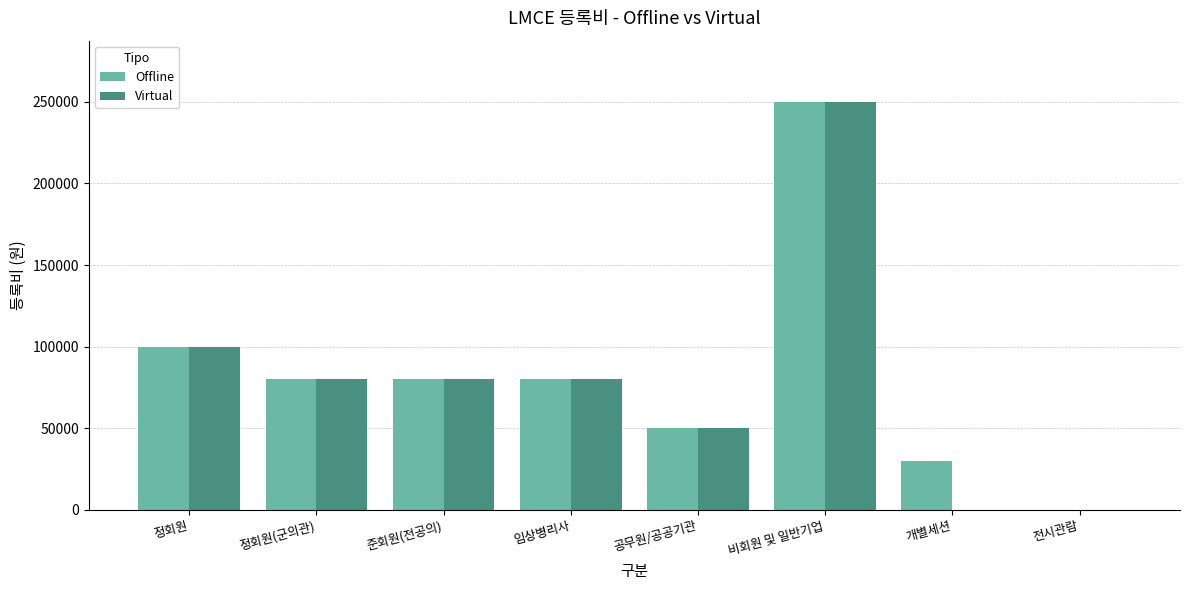

True or false: Offline has a value of -173232 at 전시관람.

False